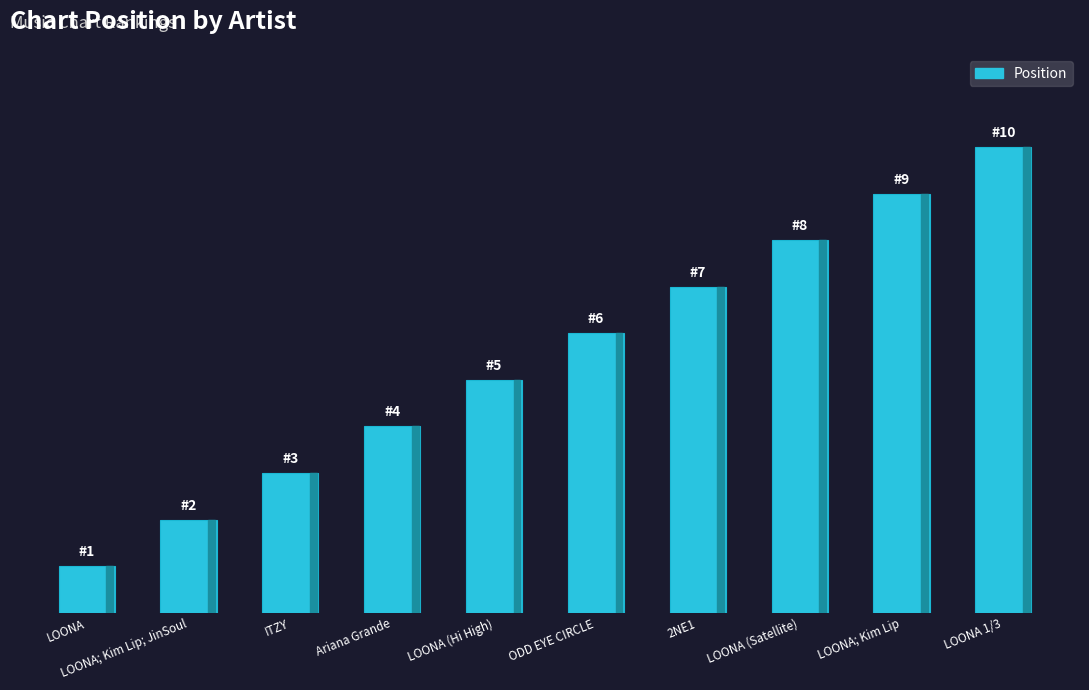

Rank the categories by value from lowest to highest.

LOONA, LOONA; Kim Lip; JinSoul, ITZY, Ariana Grande, LOONA (Hi High), ODD EYE CIRCLE, 2NE1, LOONA (Satellite), LOONA; Kim Lip, LOONA 1/3